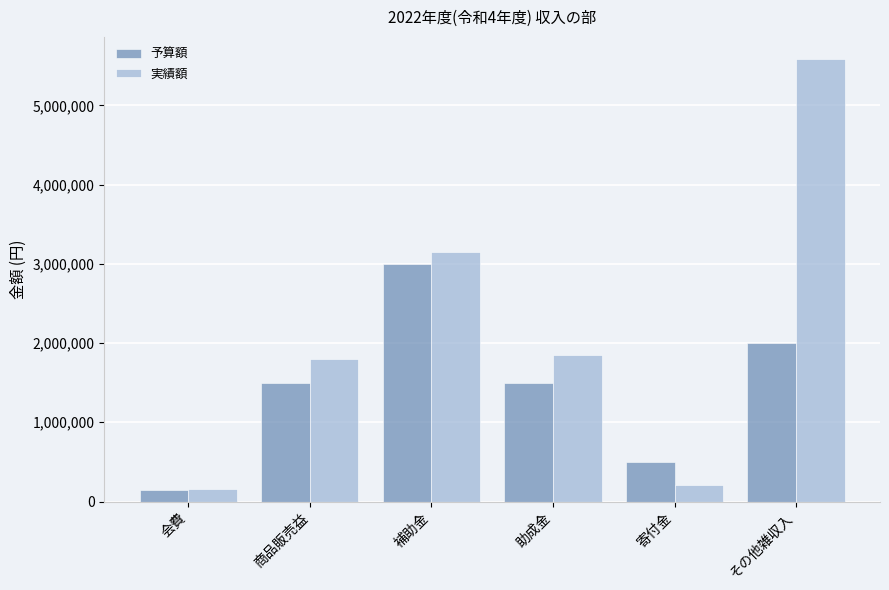

Reading left to right, list all the values displayed in this chart.

予算額: 150000	1500000	3000000	1500000	500000	2000000
実績額: 156000	1800514	3147090	1853679	207000	5584411